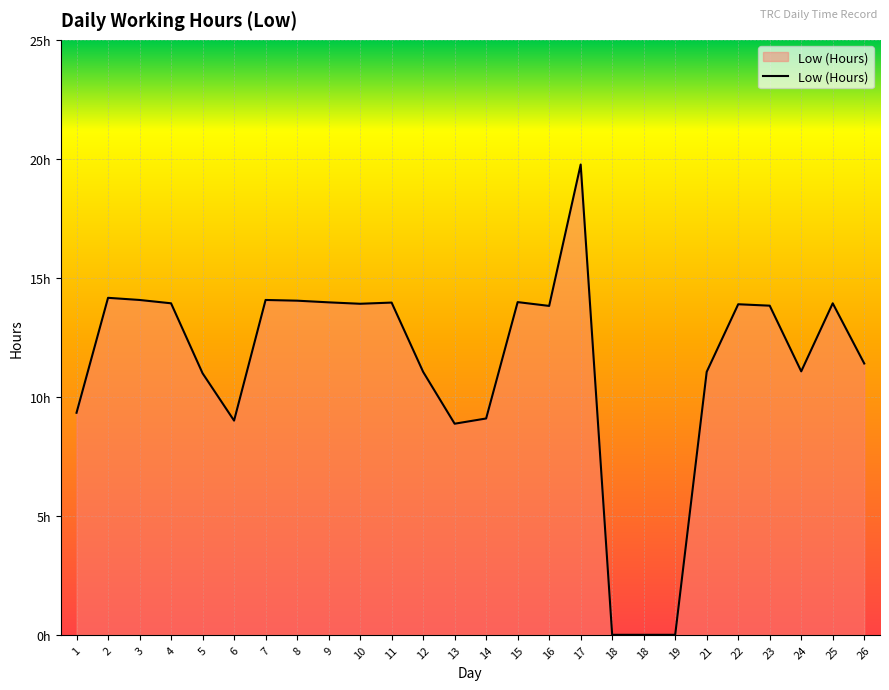

True or false: there are more than 1 points higher than both neighbors.

True